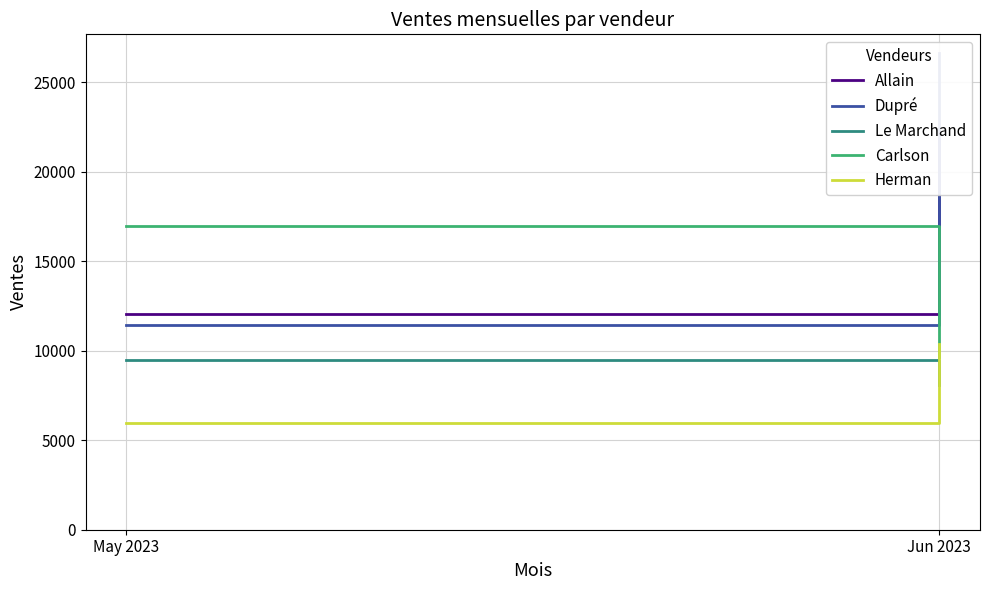

Which series has the largest total across all categories?

Dupré